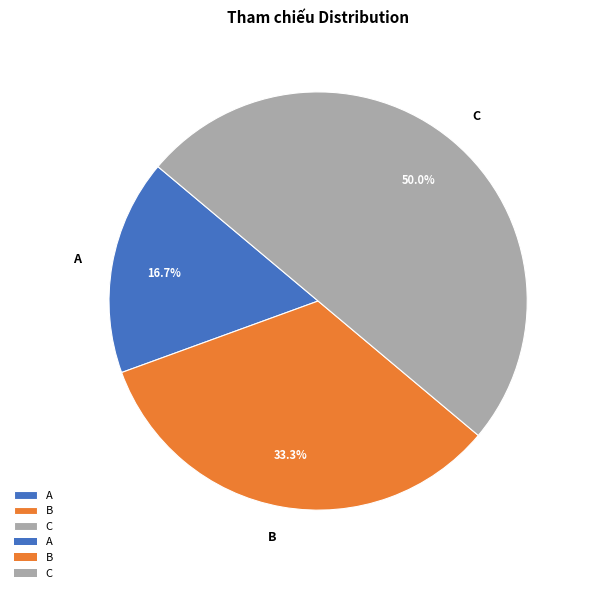

How many segments does this pie chart have?

3